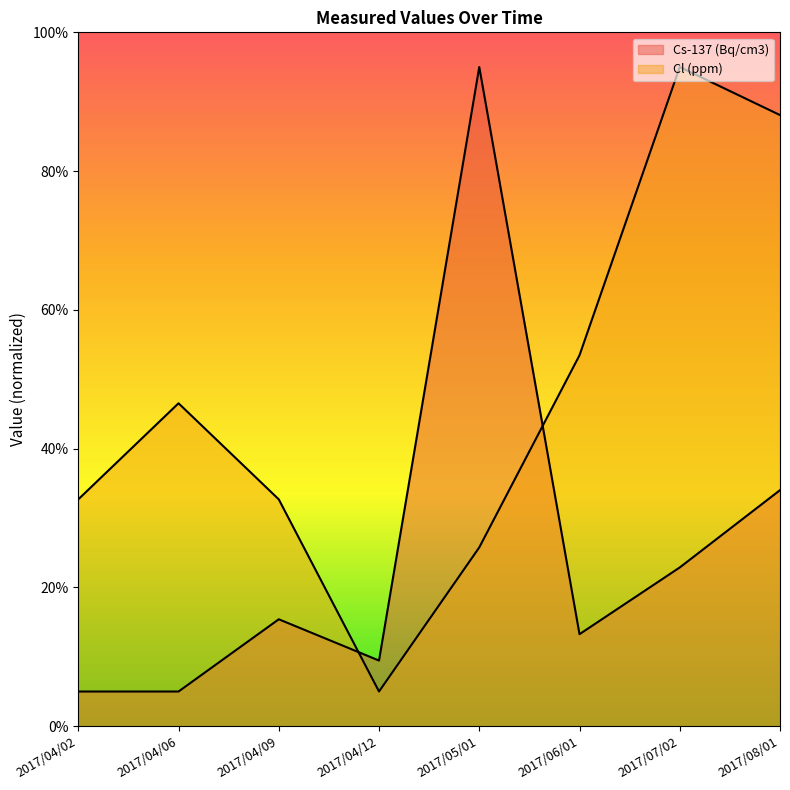

At which label is Cl (ppm) closest to 50?

2017/04/06